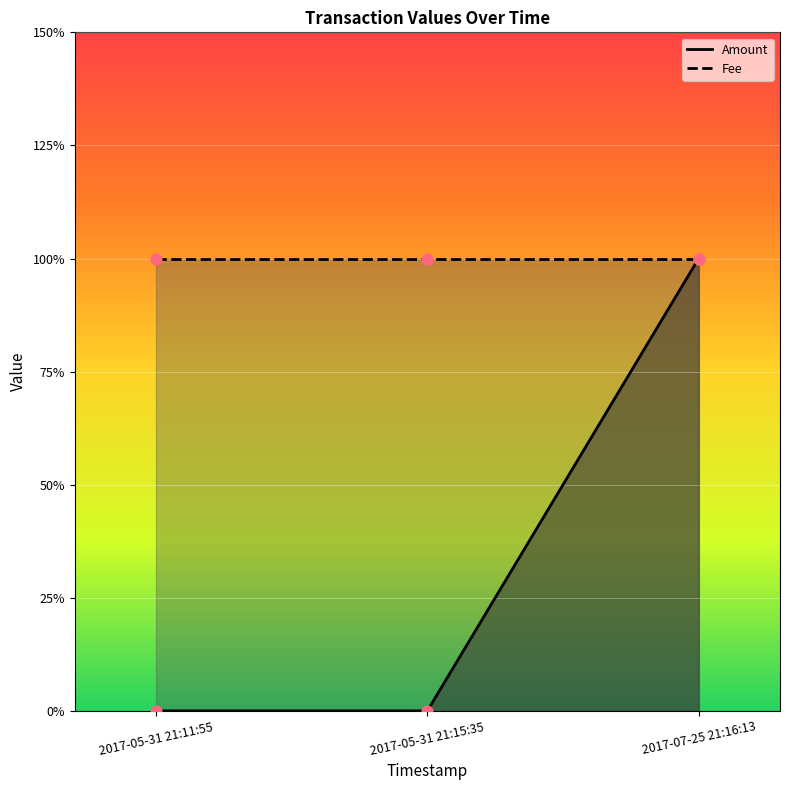

Between 2017-07-25 21:16:13 and 2017-05-31 21:15:35, which is larger?

2017-07-25 21:16:13